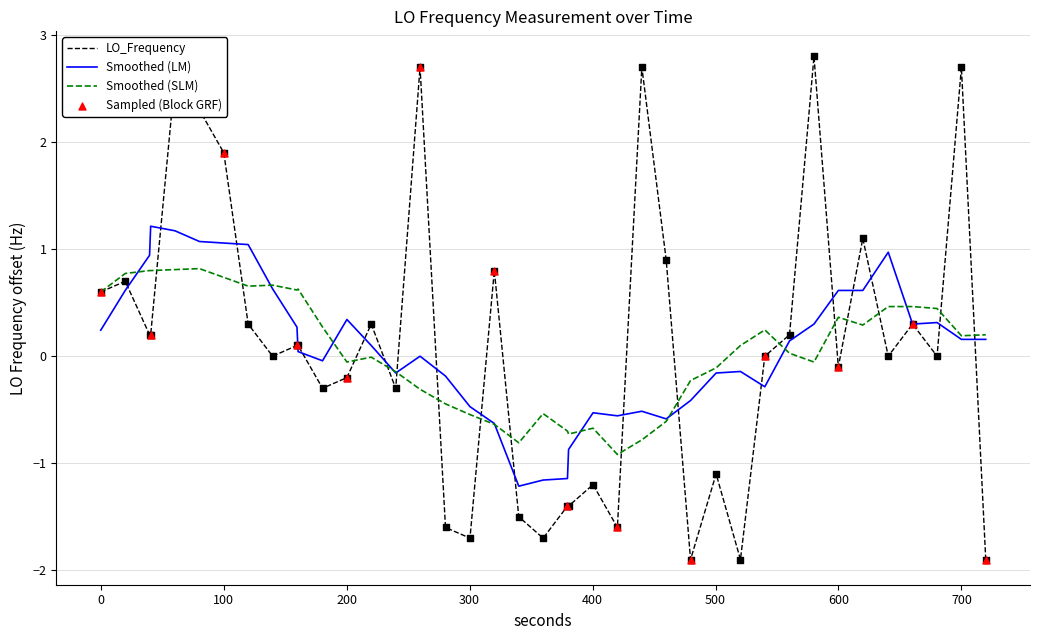

Which series has the largest range (max minus min)?

LO_Frequency